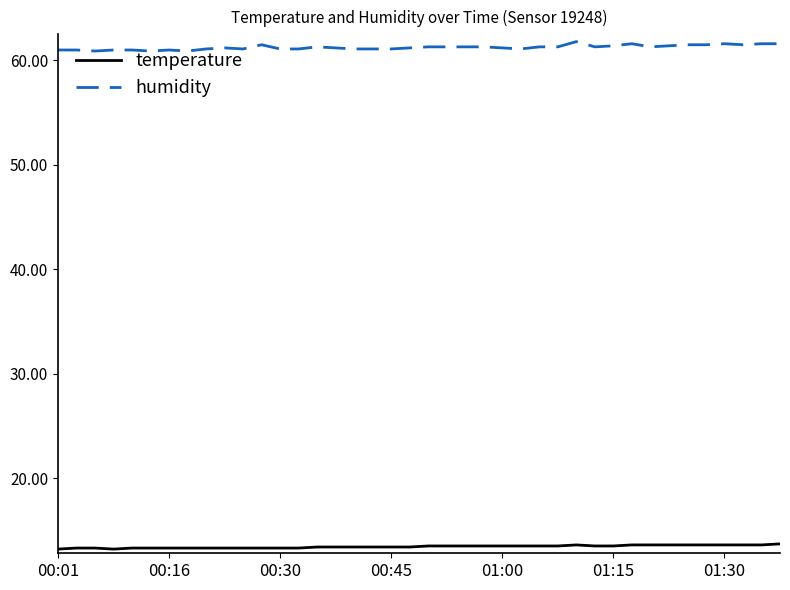

Which series has the largest total across all categories?

humidity